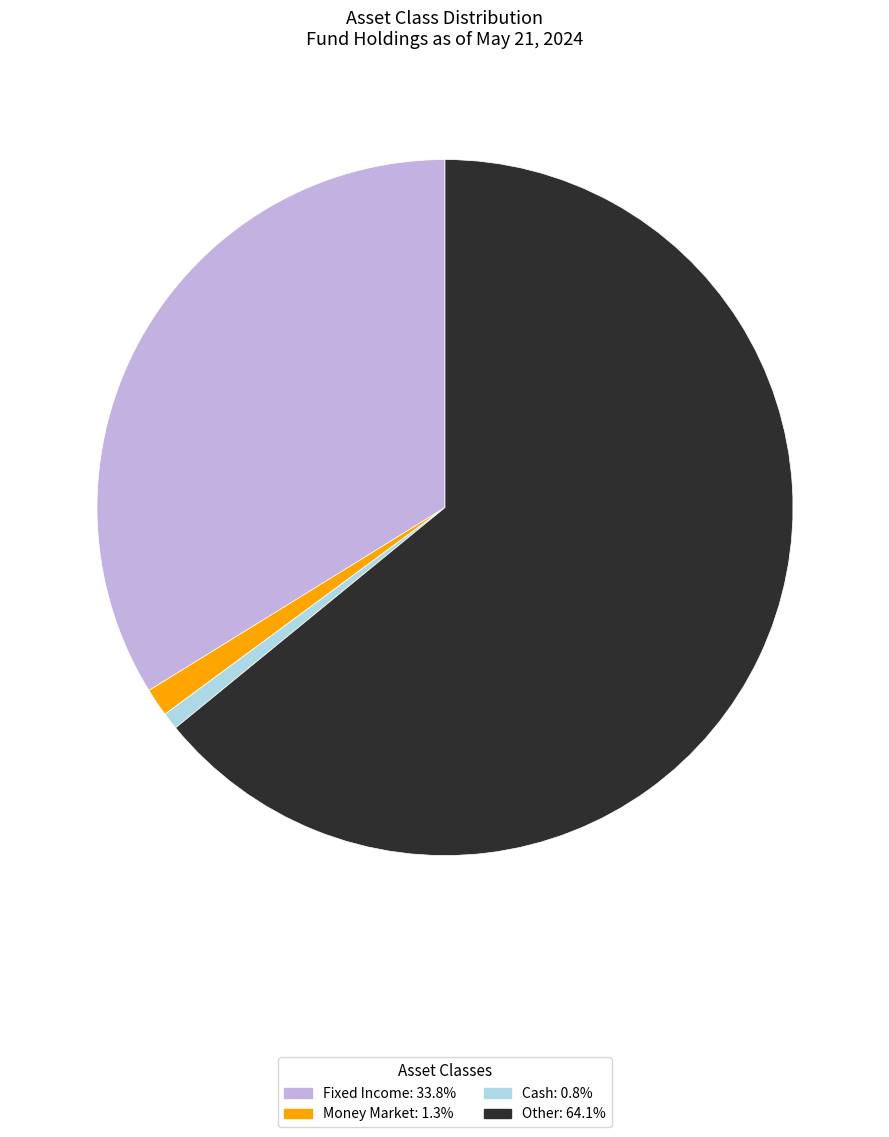

Is there any slice that represents more than half of the pie?

Yes